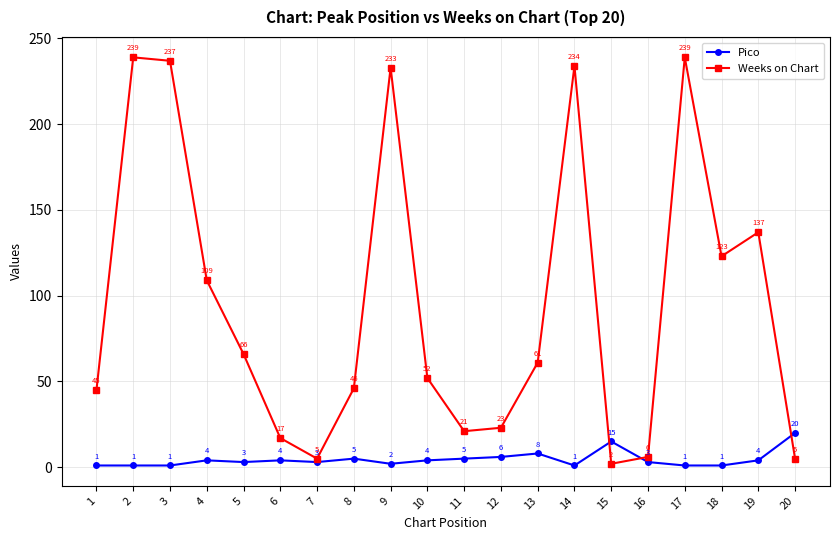

Where do Pico and Weeks on Chart first cross each other?

14 and 15